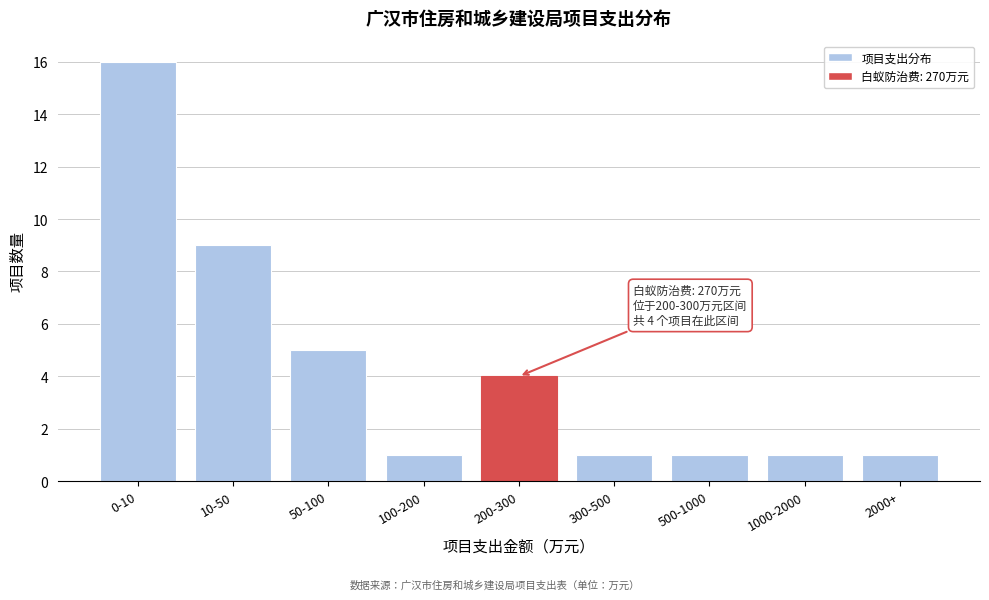

Reading right to left, extract all data points from this chart.

1	1	1	1	4	1	5	9	16